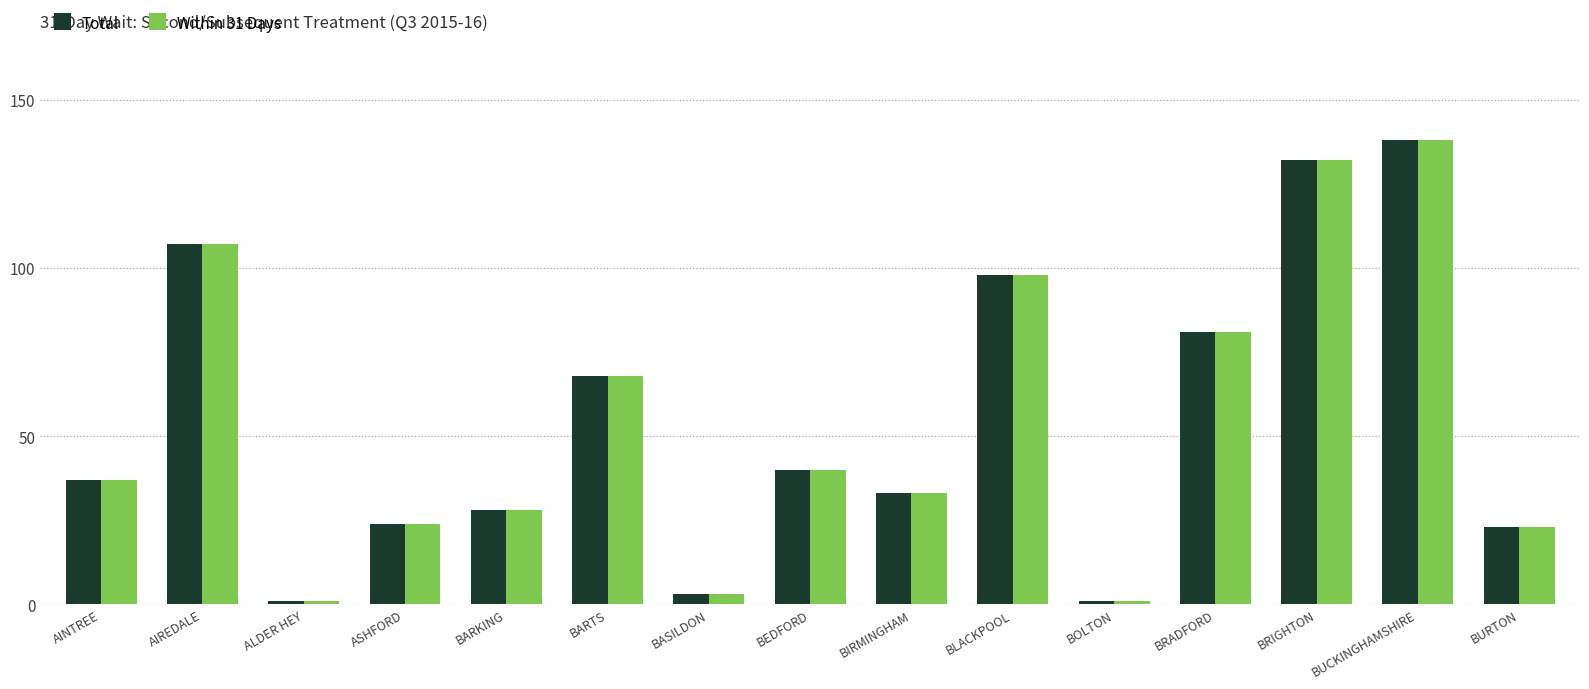

What is the maximum value for Total?

138